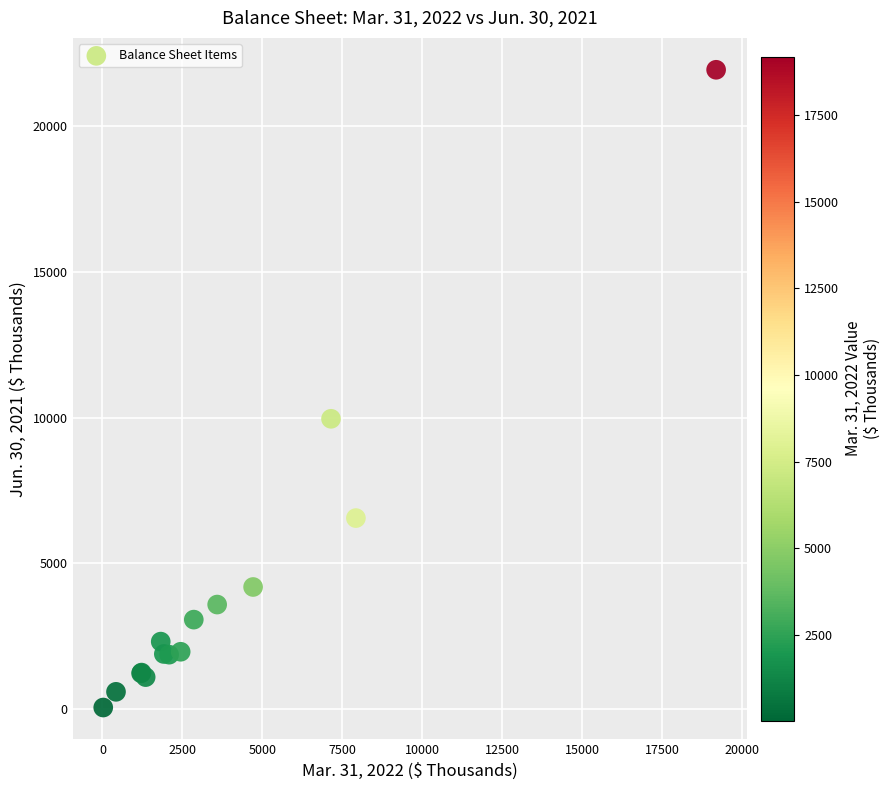

What Y value in the scatter plot is closest to 10996?

9962